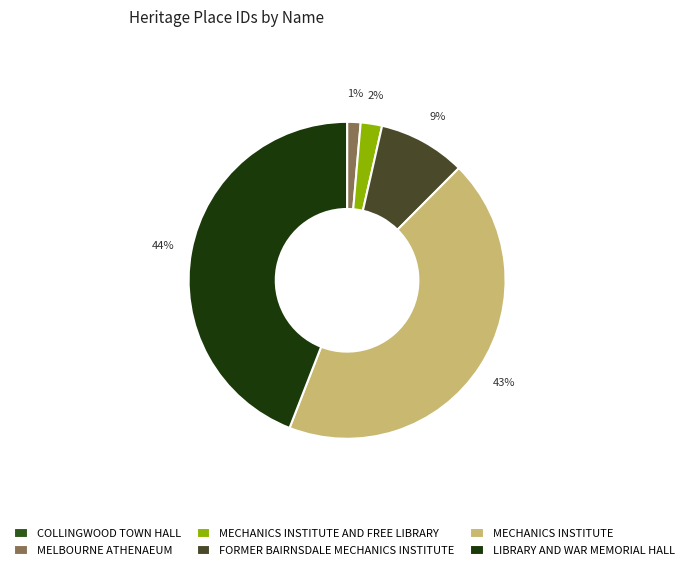

Is there a majority slice in this chart?

No